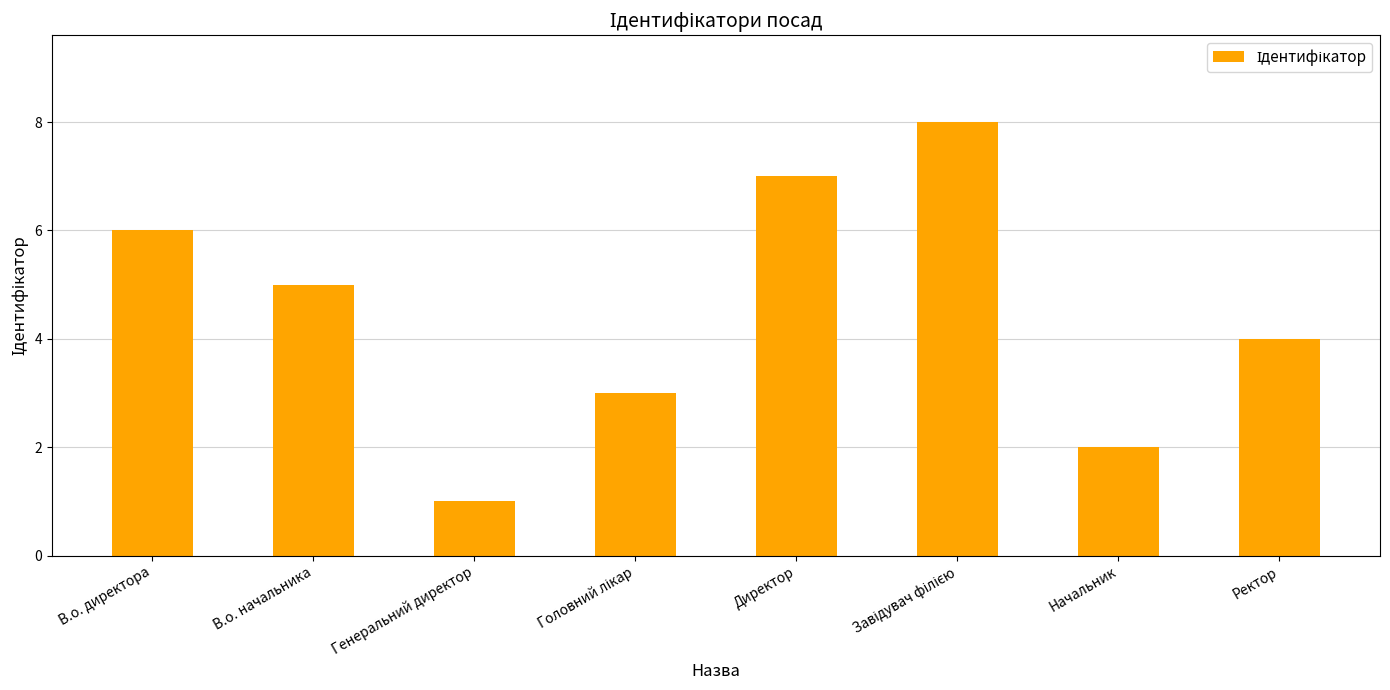

Where is the data nearest to the value 4?

Ректор